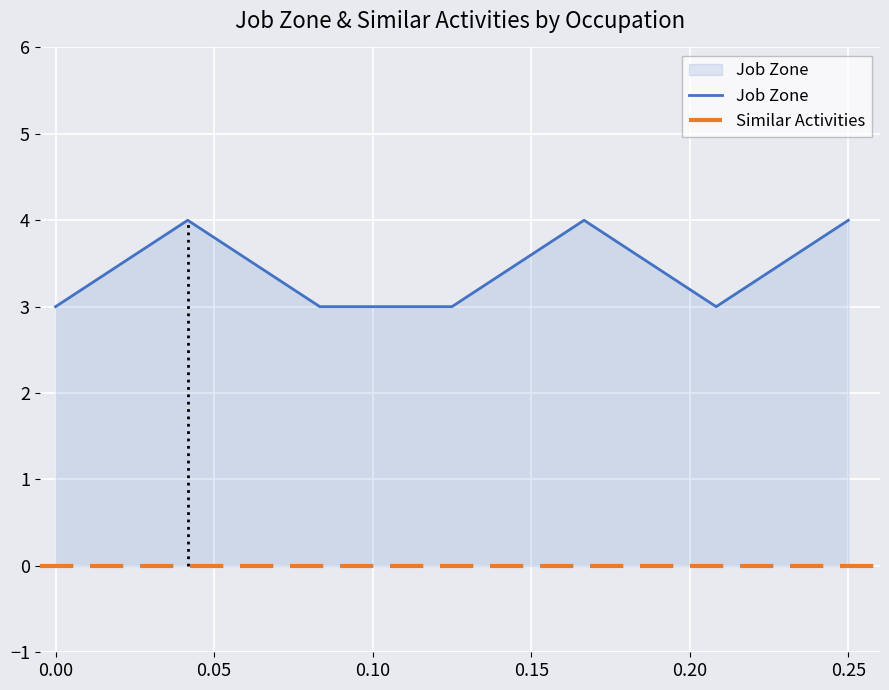

Reading left to right, list all the values displayed in this chart.

3	4	3	3	4	3	4